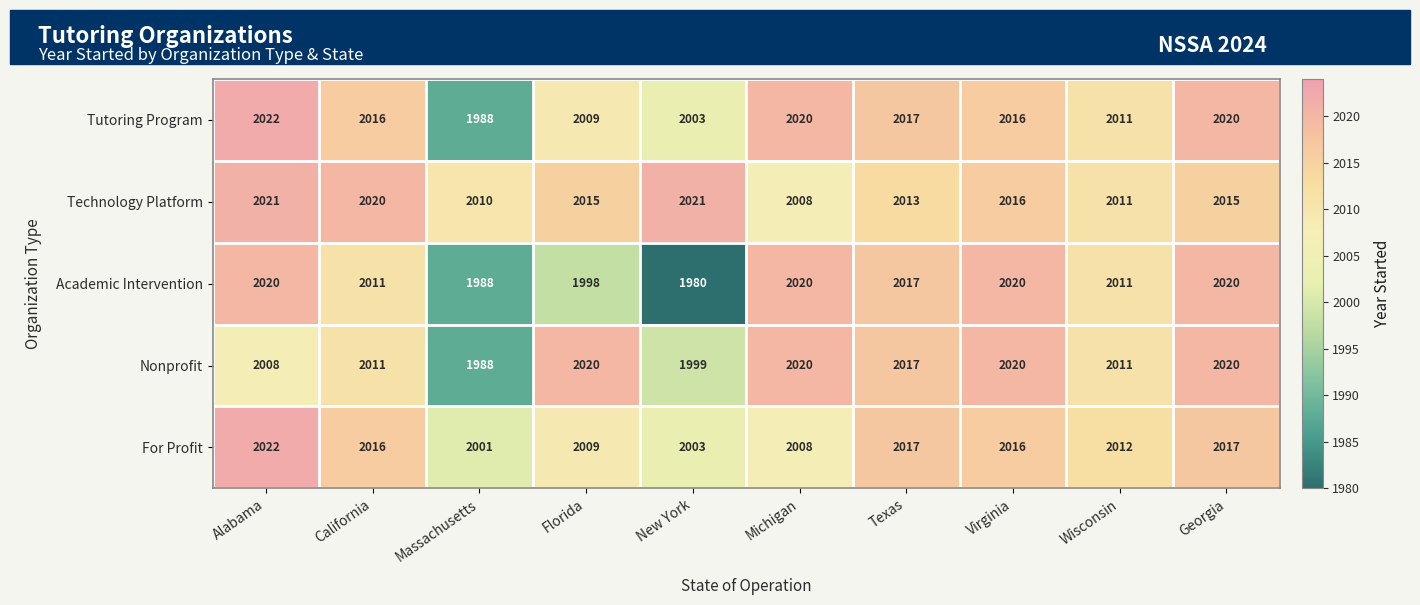

Which category has the lowest value in the Nonprofit series?

Massachusetts